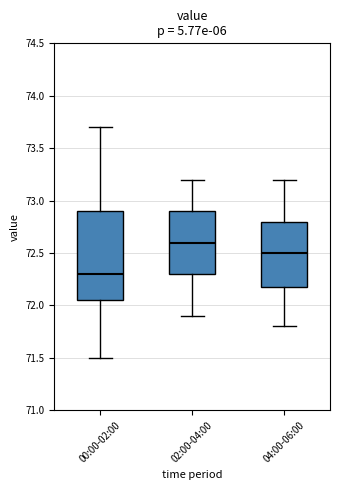

Where does the upper whisker of the box for 00:00-02:00 end on the y-axis? The values are not printed on the chart, so give them approximately, as read against the axis.

73.70